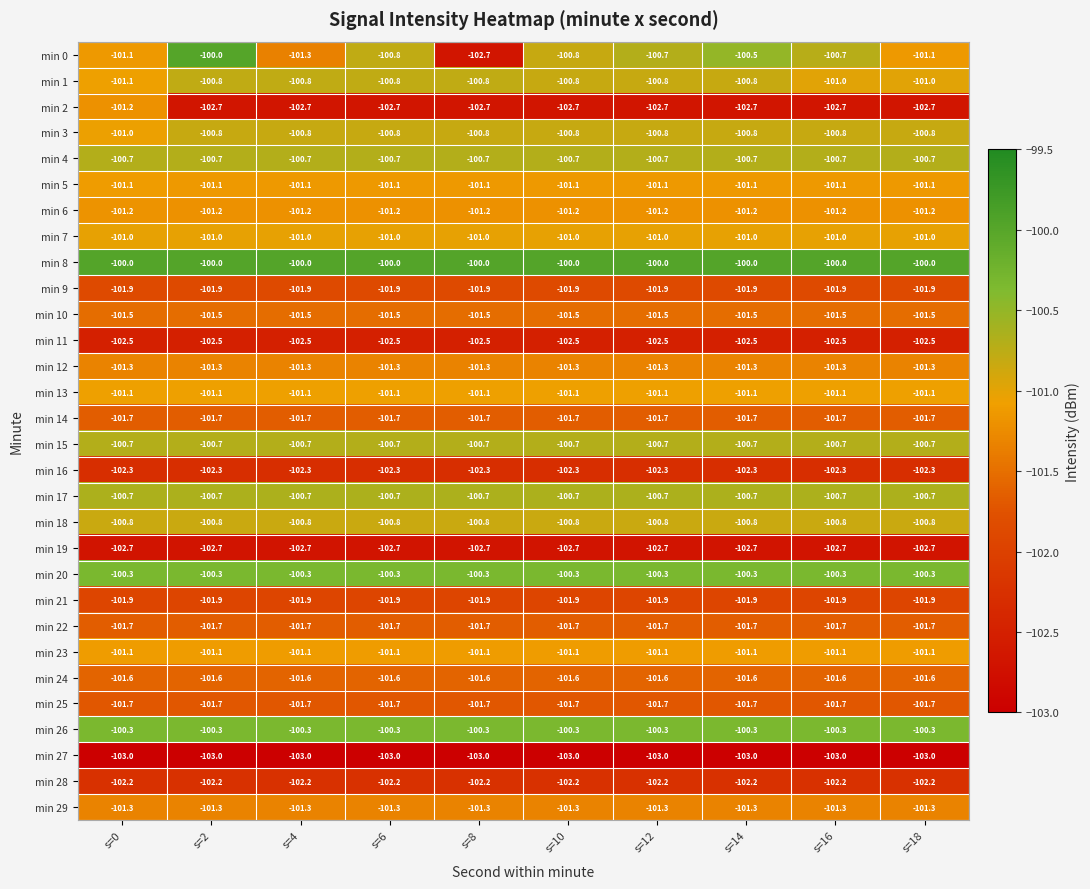

Which series has the largest range (max minus min)?

min 0